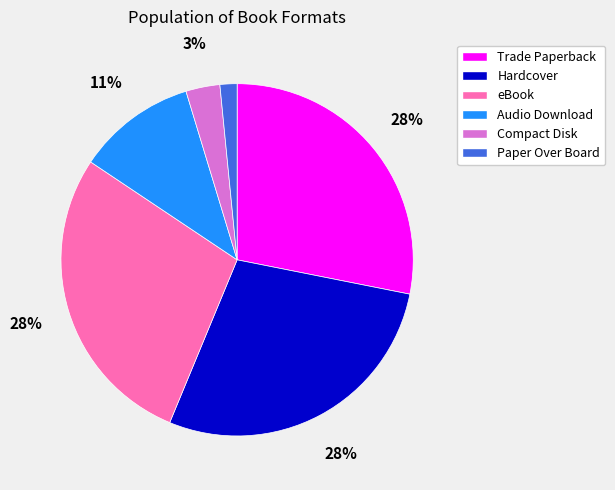

Is the sum of eBook and Trade Paperback greater than half?

Yes